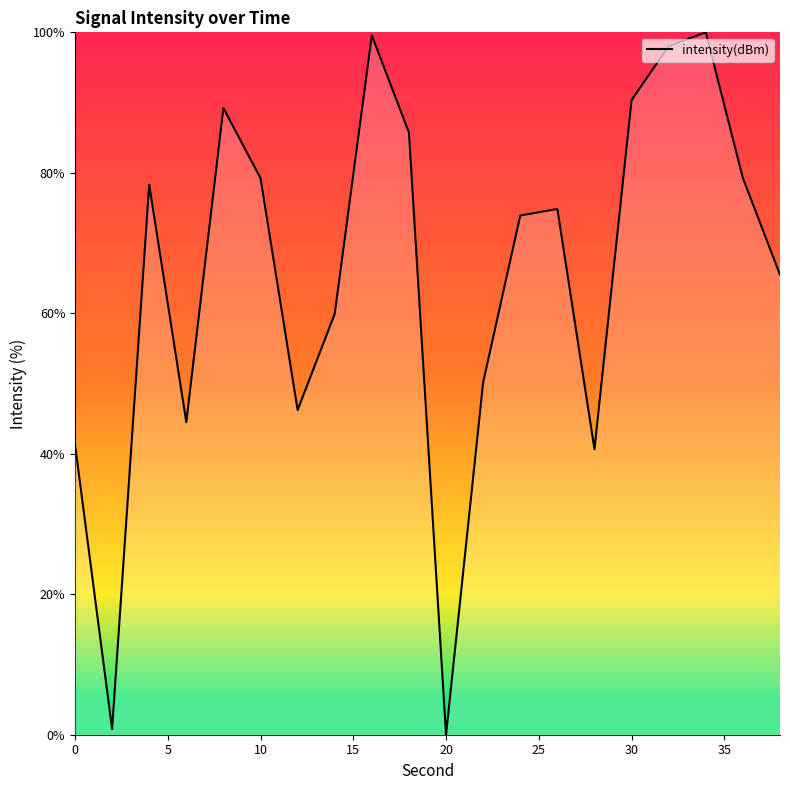

What is the difference between the maximum and minimum values?

100.0